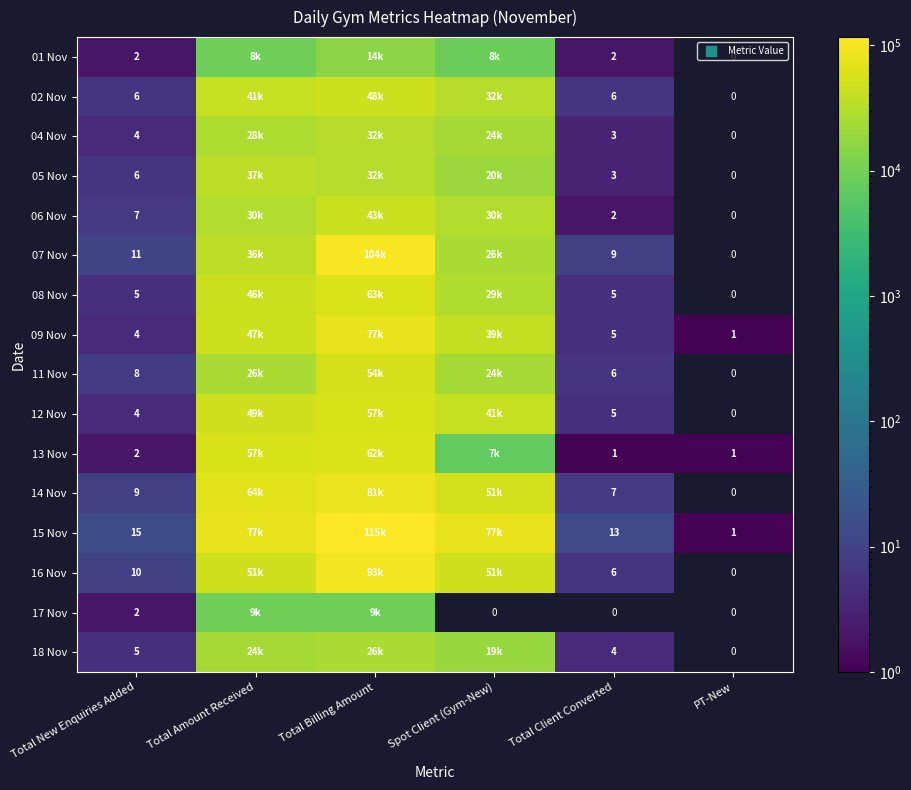

What is the sum of the 13 Nov values at PT-New and Total Client Converted?

2